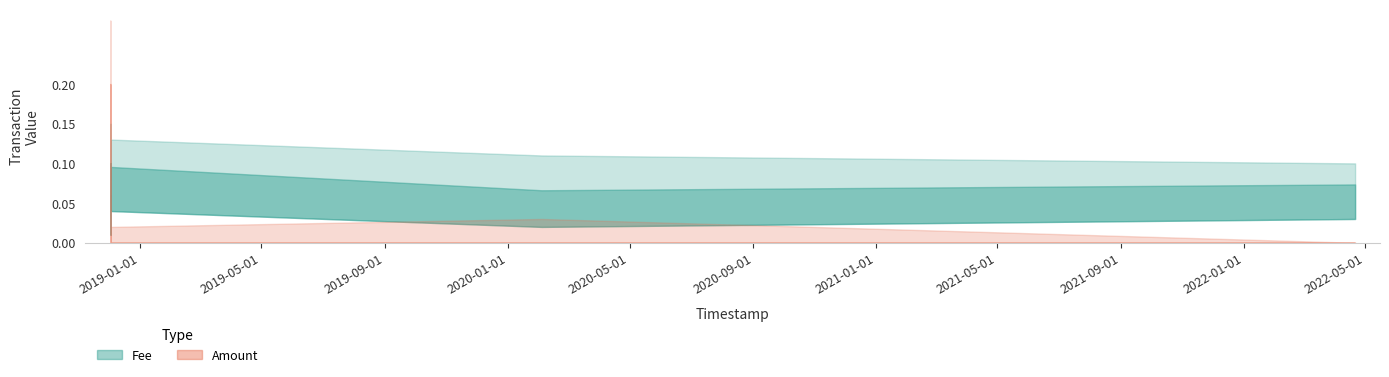

What are all the series names shown in the legend?

Fee, Amount